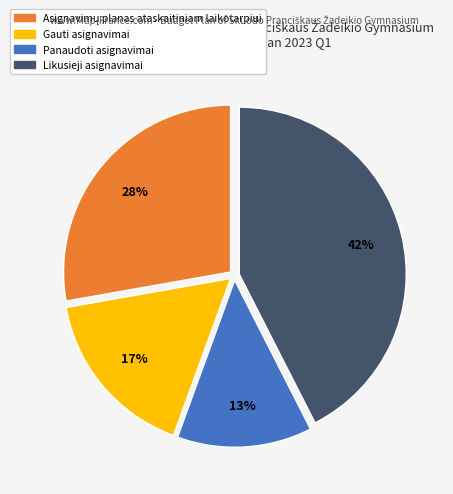

How many segments does this pie chart have?

4